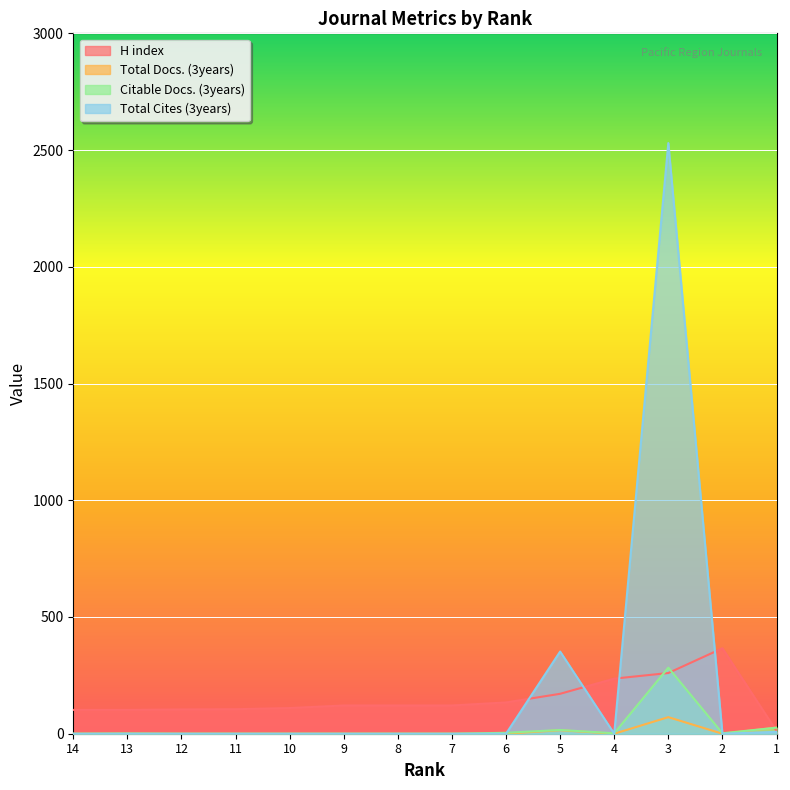

How many interior local peaks does the Total Docs. (3years) series have?

2